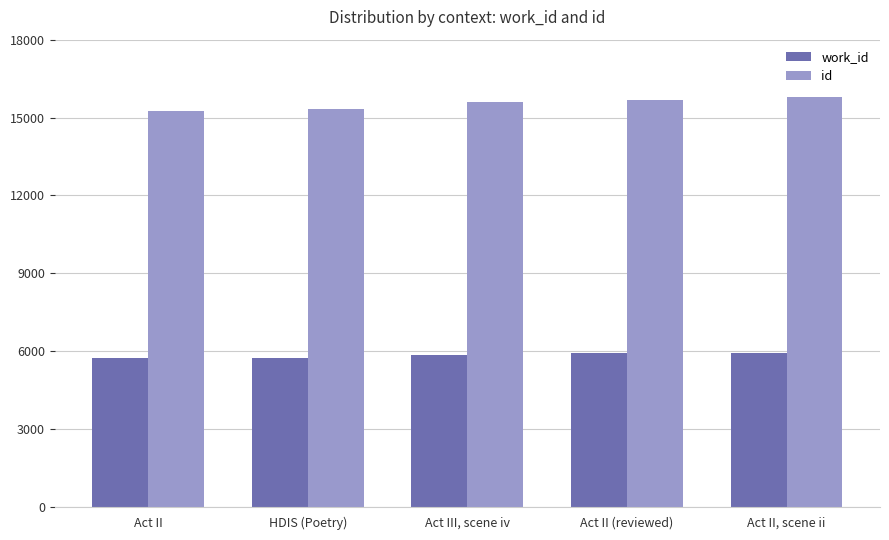

What is the minimum value shown in the chart?

5721